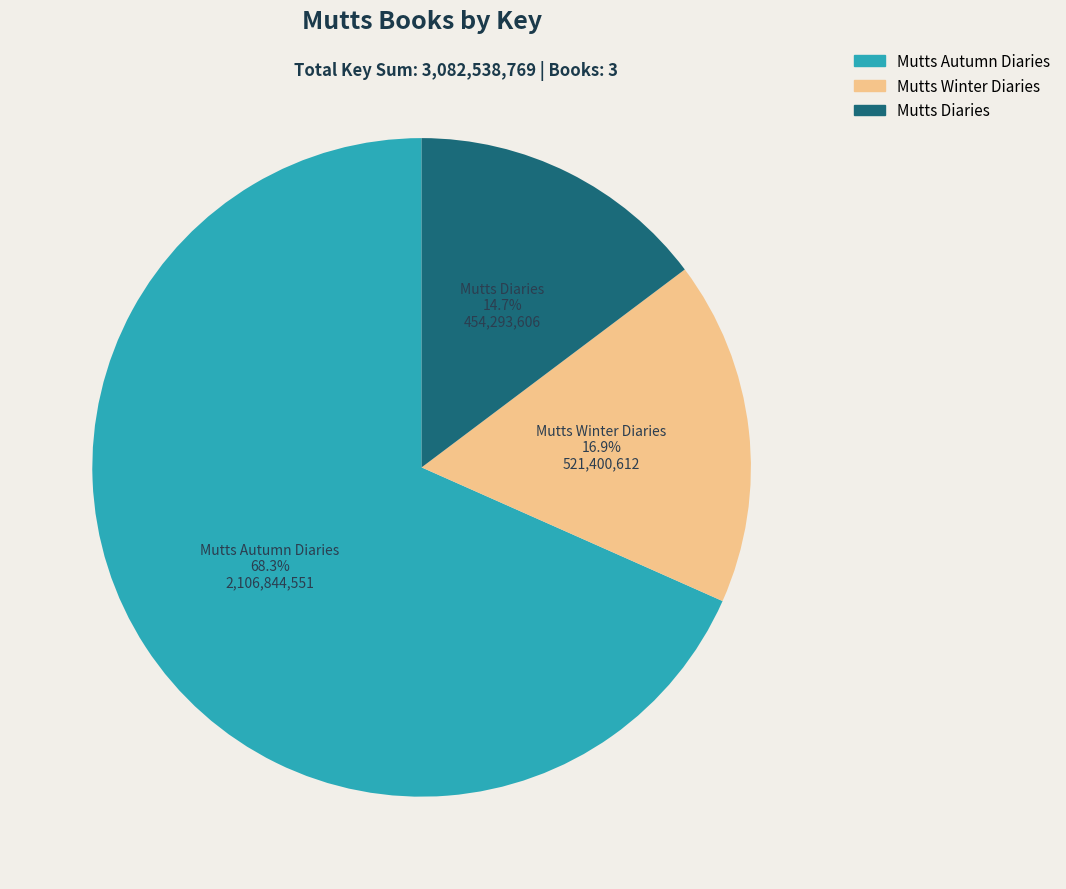

The Mutts Autumn Diaries slice represents 68% of the pie. True or false?

True